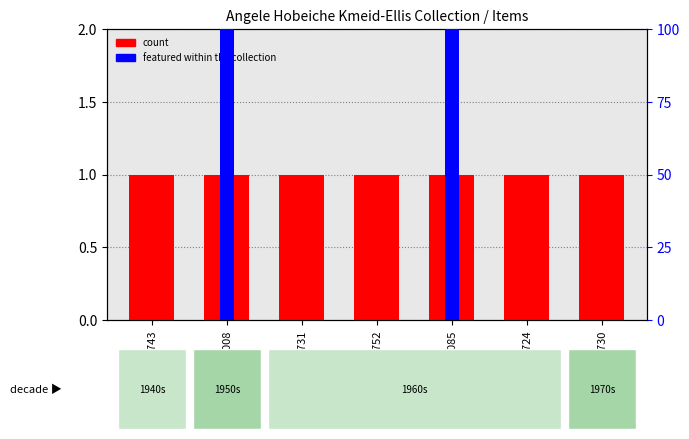

What position from the right is KEllis2020-752?

4